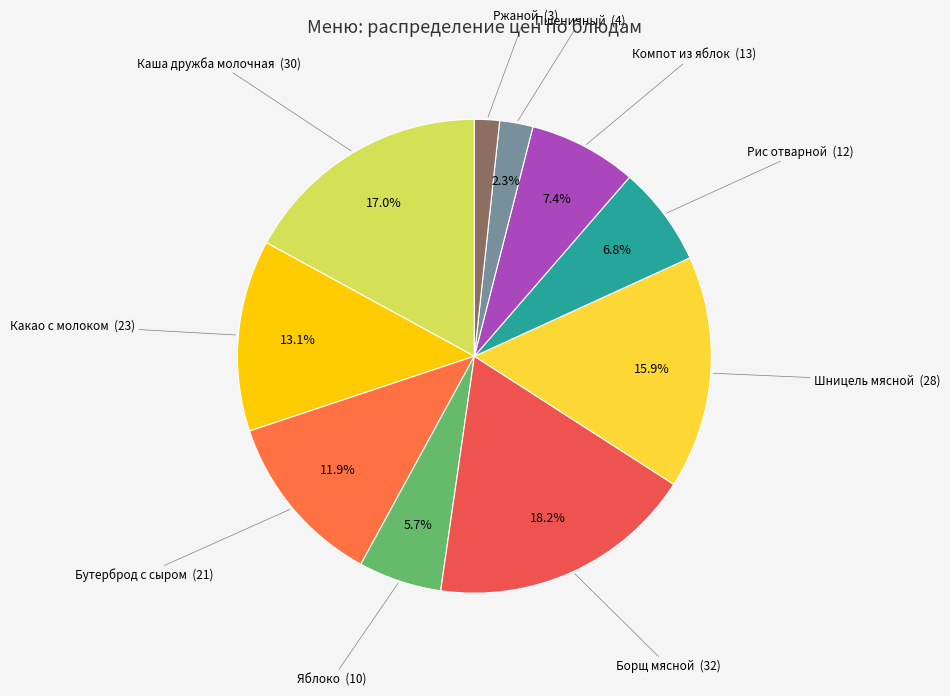

Rank the categories by value from highest to lowest.

Борщ мясной, Каша дружба молочная, Шницель мясной, Какао с молоком, Бутерброд с сыром, Компот из яблок, Рис отварной, Яблоко, Пшеничный, Ржаной